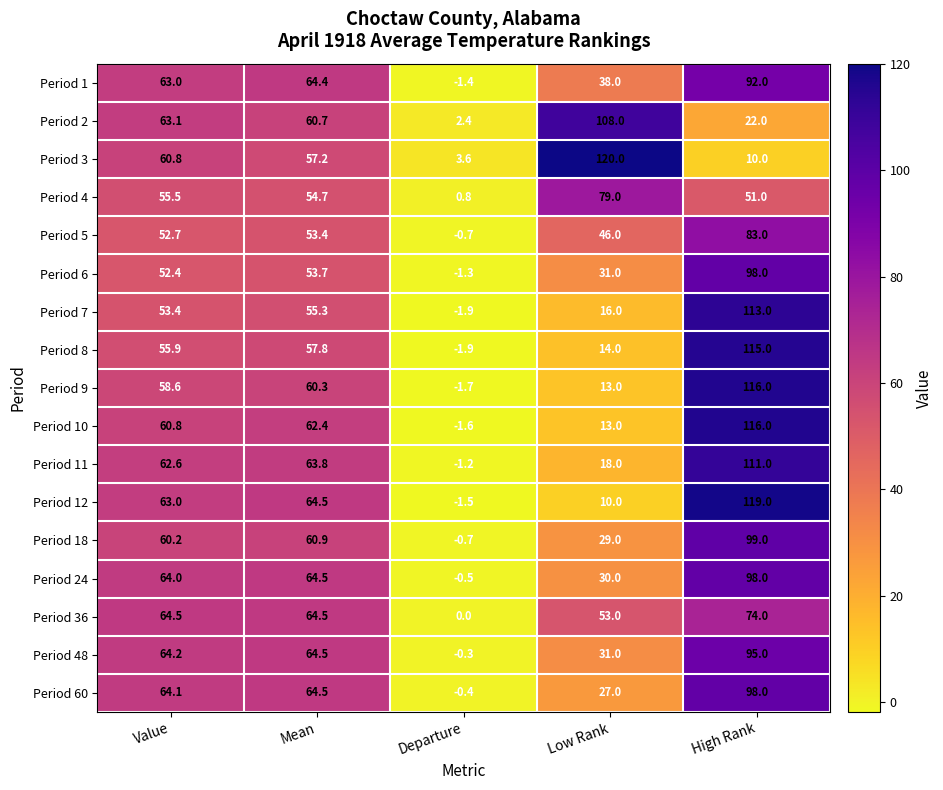

At which category is the sum across all series the highest?

High Rank